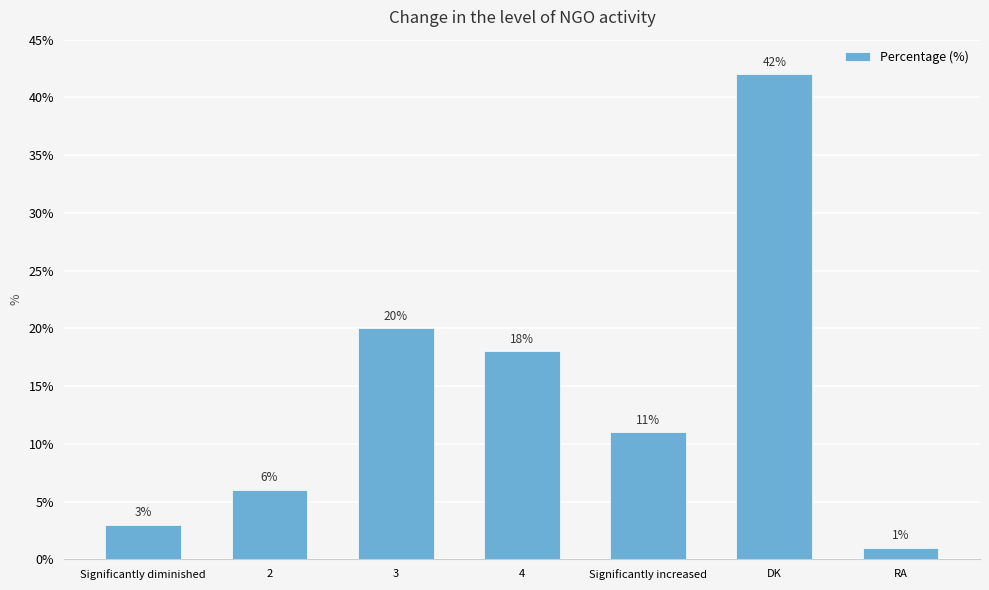

Are the bars horizontal?

No